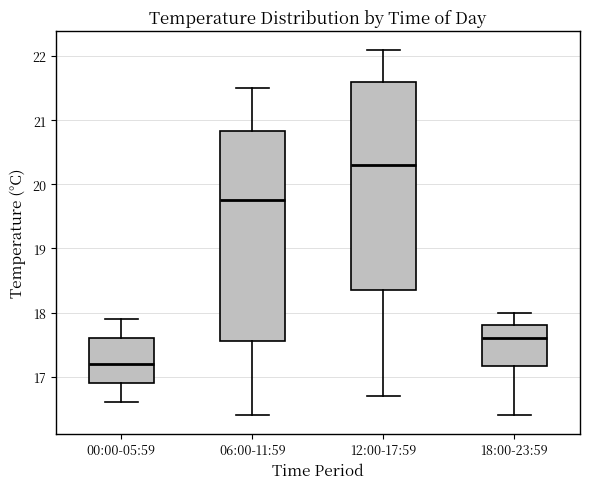

Reading left to right, transcribe this box plot: for each box, give where its median line is, the range the box spans, and where its two whiskers end, as read against the y-axis. The values are not printed on the chart, so give them approximately, as read against the axis.

00:00-05:59: median 17.2, box 16.9 to 17.6, whiskers 16.6 to 17.9
06:00-11:59: median 19.8, box 17.6 to 20.8, whiskers 16.4 to 21.5
12:00-17:59: median 20.3, box 18.4 to 21.6, whiskers 16.7 to 22.1
18:00-23:59: median 17.6, box 17.2 to 17.8, whiskers 16.4 to 18.0